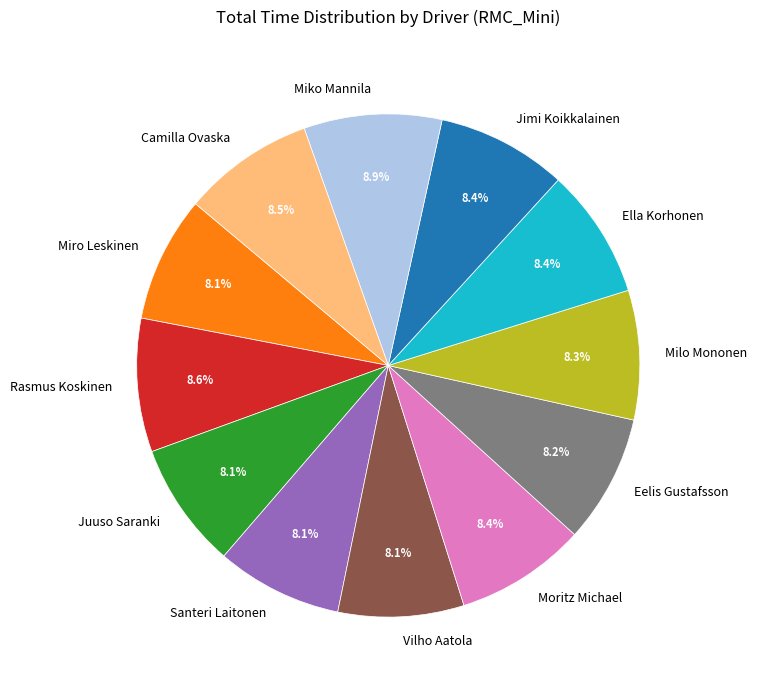

Approximately how many times larger is the value at Milo Mononen compared to Camilla Ovaska?

1.0